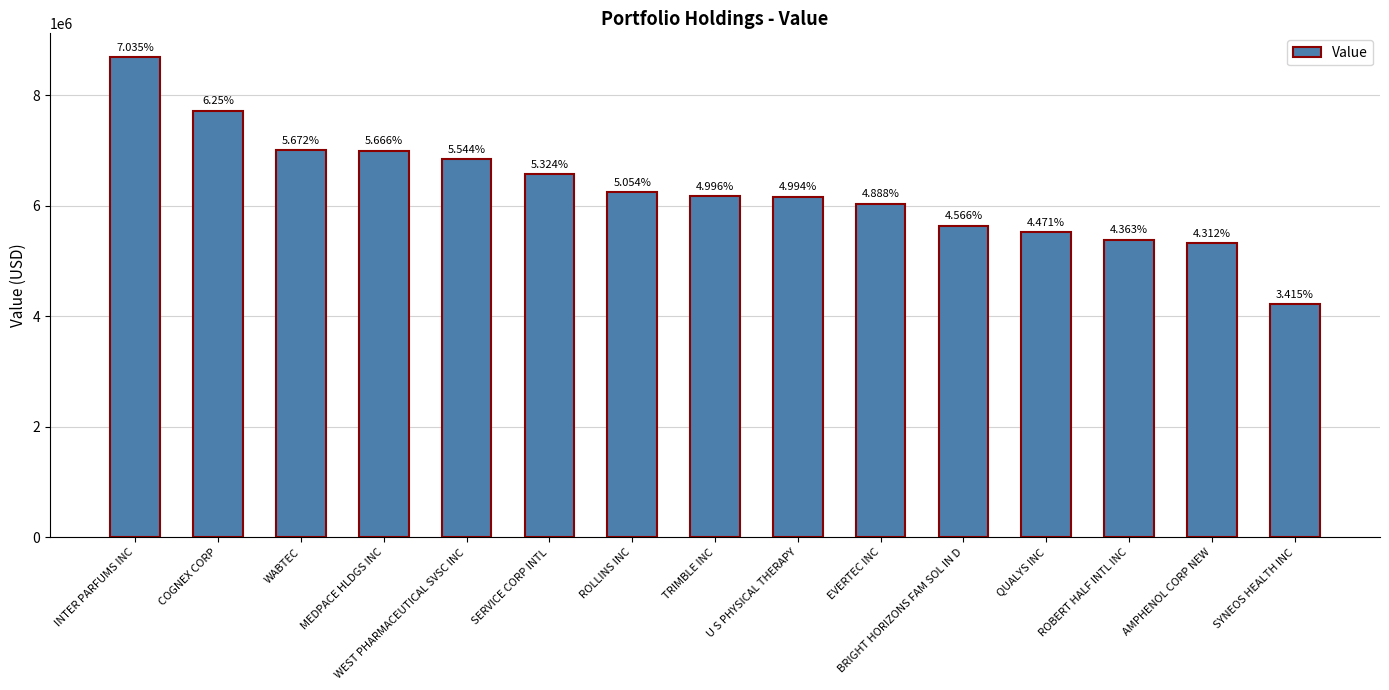

Are the bars horizontal?

No